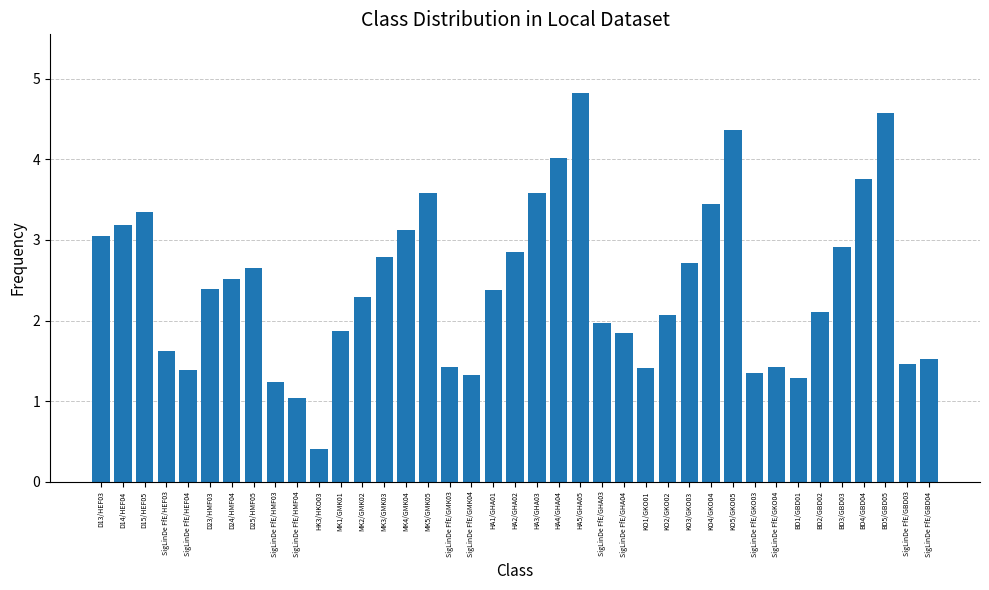

Approximately how many times larger is the value at MK4/GMK04 compared to BD5/GBD05?

0.7